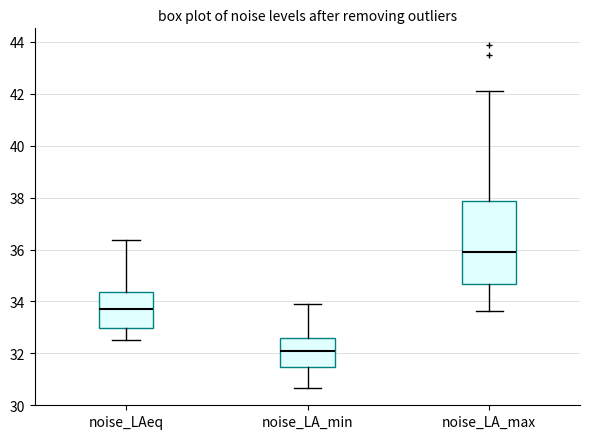

Reading left to right, read every box against the y-axis: the position of its median line, the range the box covers, and the ends of its whiskers. The values are not printed on the chart, so give them approximately, as read against the axis.

noise_LAeq: median 33.8, box 33.0 to 34.4, whiskers 32.6 to 36.4
noise_LA_min: median 32.0, box 31.4 to 32.6, whiskers 30.6 to 33.8
noise_LA_max: median 35.8, box 34.6 to 37.8, whiskers 33.6 to 42.0